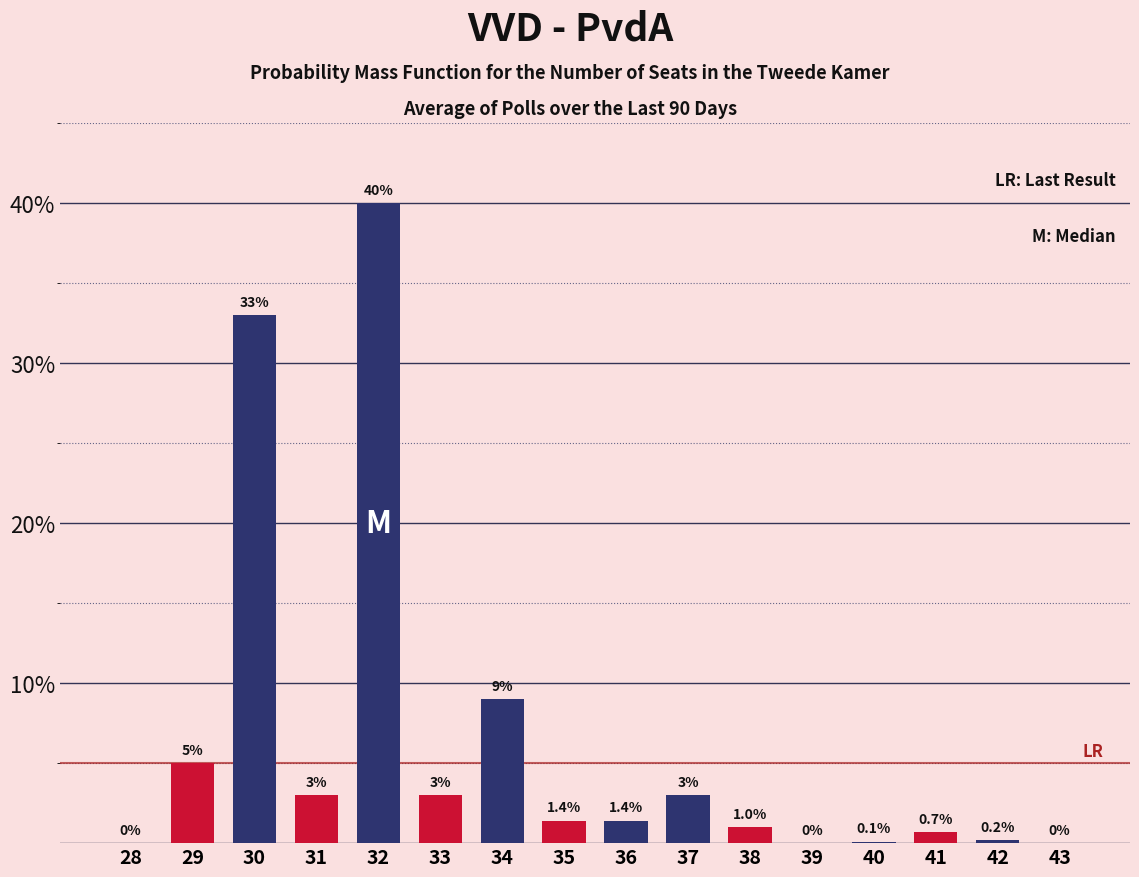

Reading left to right, transcribe all the data shown in this chart.

28=0.0	29=5.0	30=33.0	31=3.0	32=40.0	33=3.0	34=9.0	35=1.4	36=1.4	37=3.0	38=1.0	39=0.0	40=0.1	41=0.7	42=0.2	43=0.0